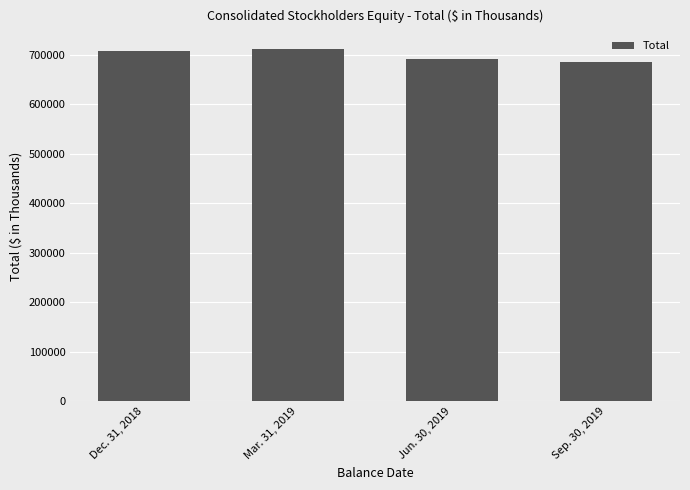

What is the difference between the maximum and minimum values?

26367